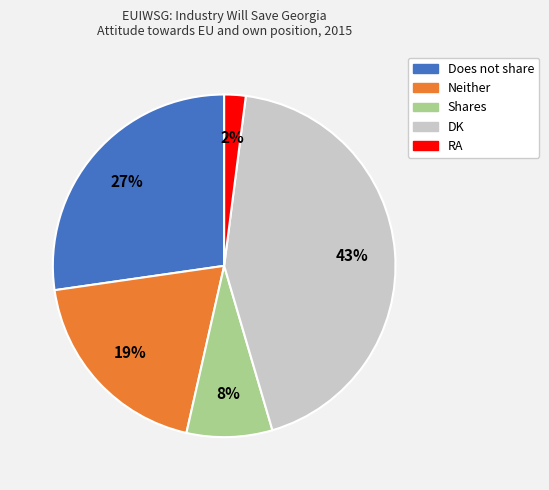

Which slice is the largest?

DK